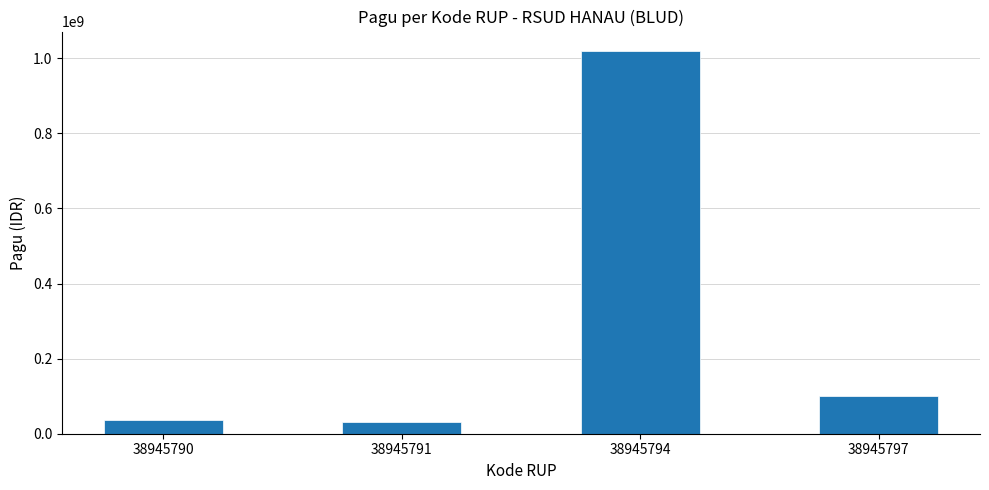

What is the difference between the values at 38945791 and 38945790?

6000000